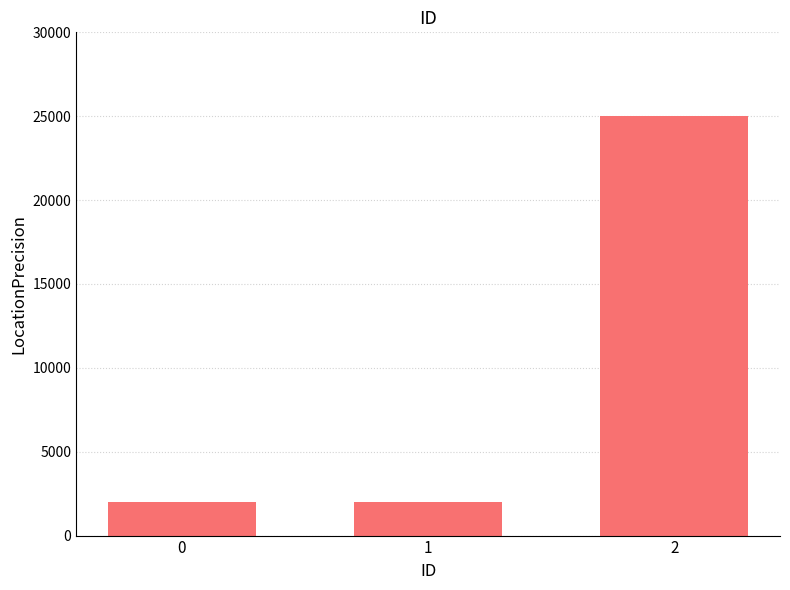

Reading right to left, what are all the values shown in this chart?

2=25000	1=2000	0=2000